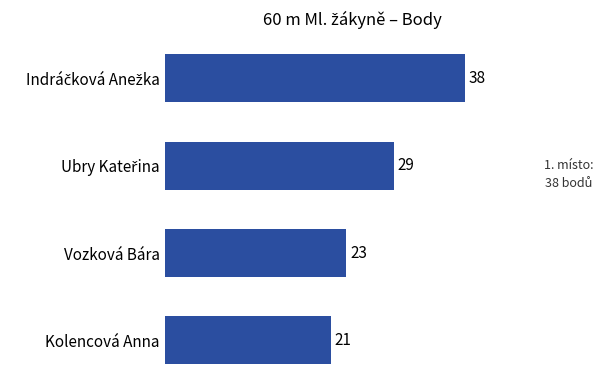

How many values are between 23 and 38?

3